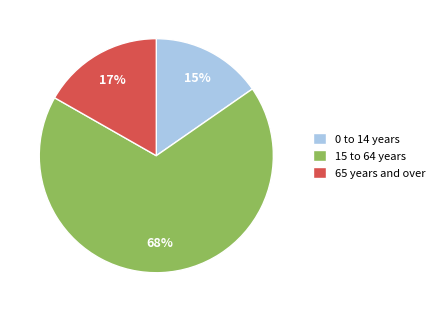

To the nearest percent, what portion does 15 to 64 years represent?

68%